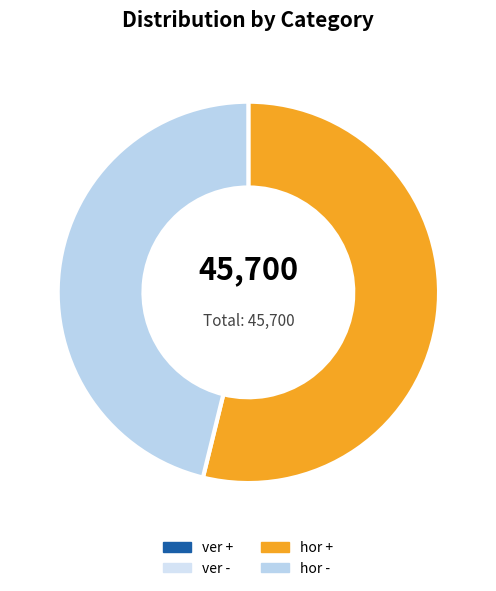

What is the smallest slice in the pie chart?

ver +